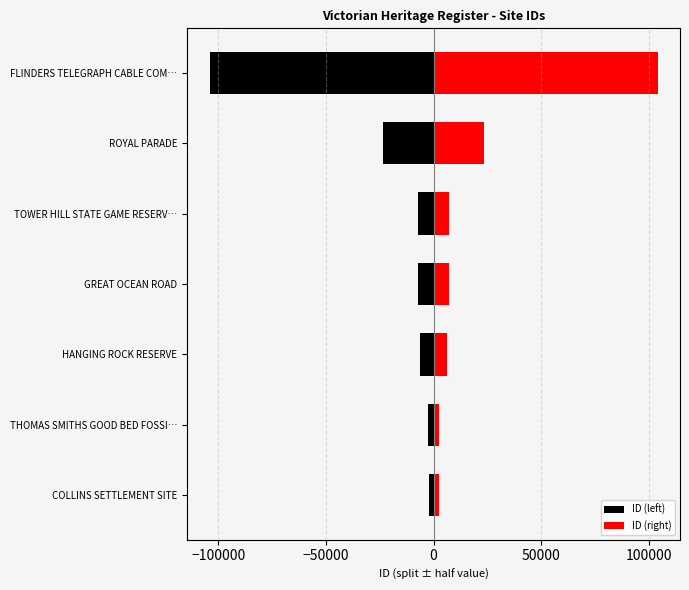

What is the smallest value displayed?

-104104.0